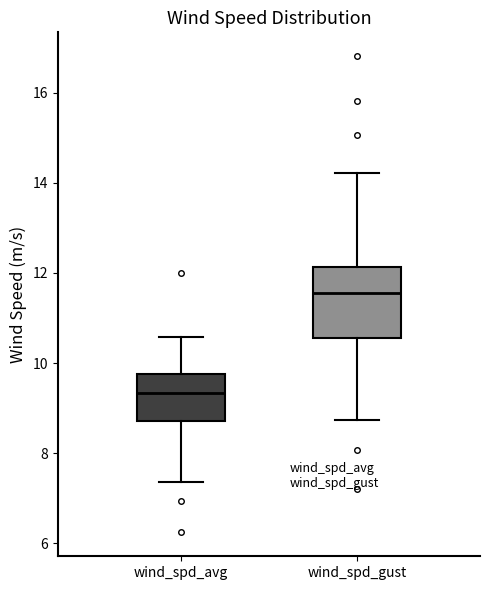

Which box is the tallest, from its lower edge to its upper edge?

wind_spd_gust